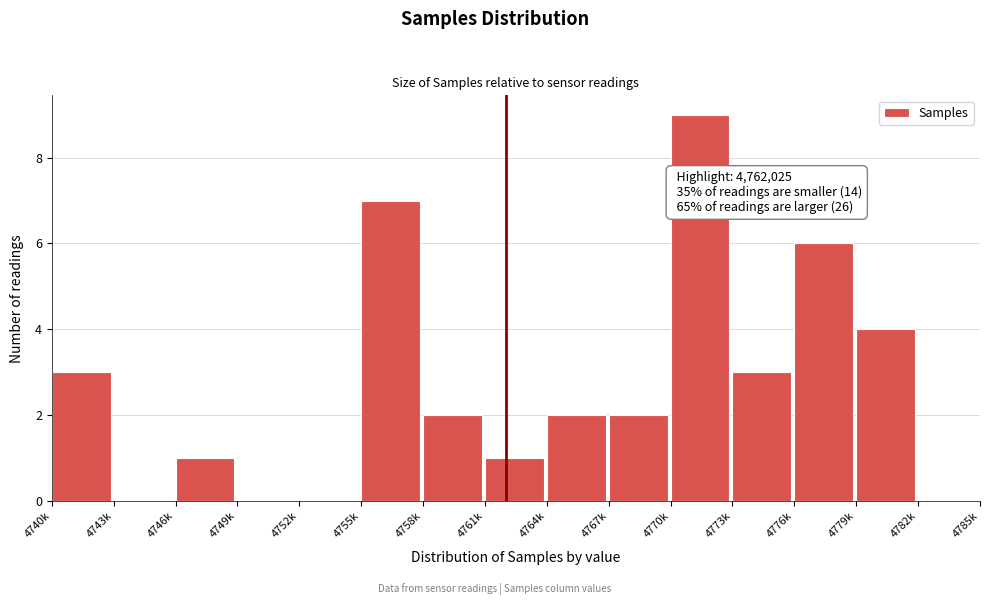

Reading left to right, extract all data points from this chart.

4740k=3	4743k=0	4746k=1	4749k=0	4752k=0	4755k=7	4758k=2	4761k=1	4764k=2	4767k=2	4770k=9	4773k=3	4776k=6	4779k=4	4782k=0